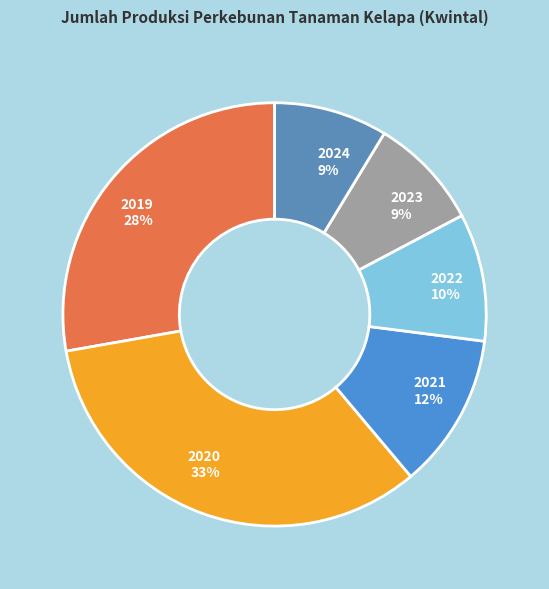

Does any single category account for the majority?

No